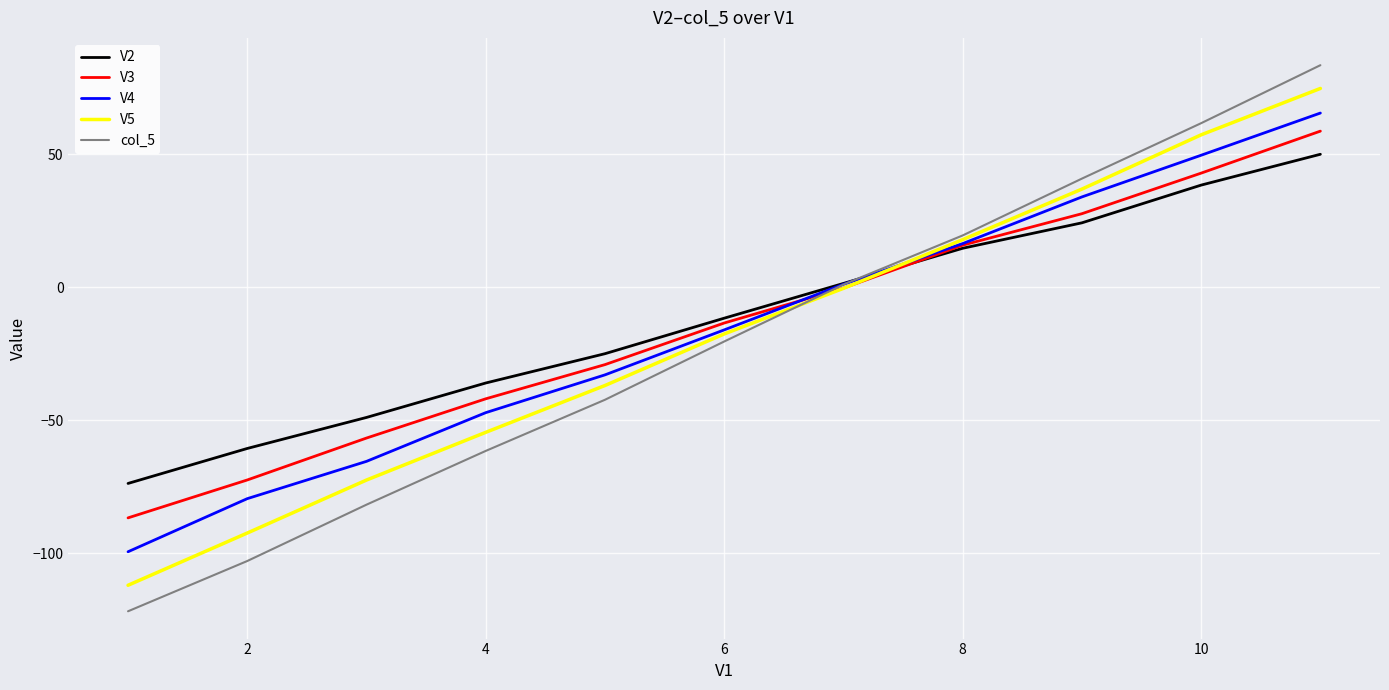

Which series has the widest spread of values?

col_5